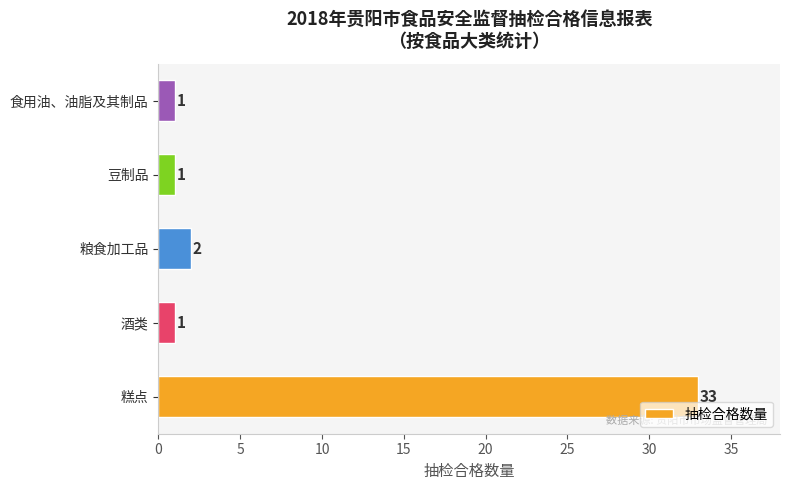

Are the bars horizontal?

Yes